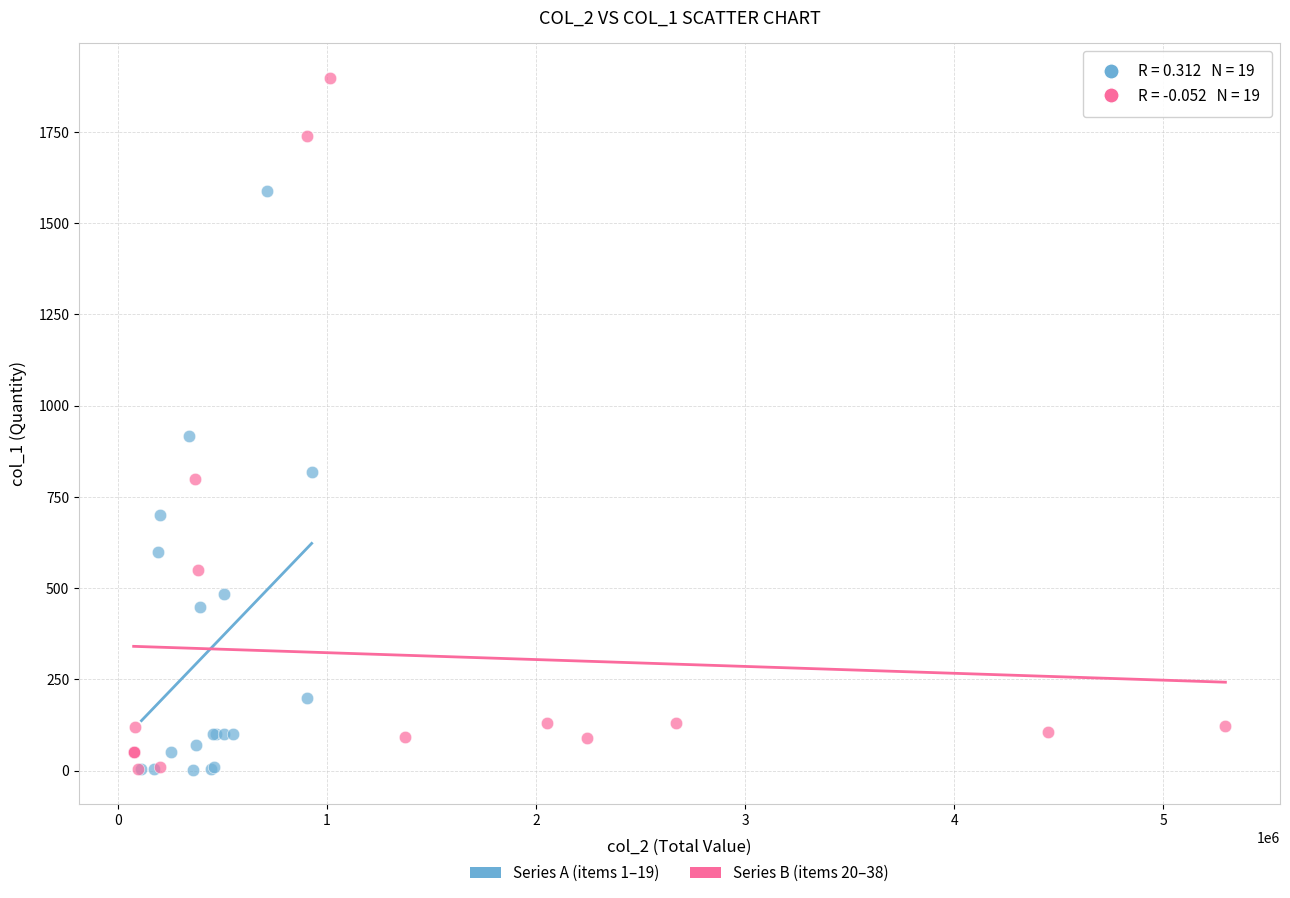

Which series contains the highest Y value?

Series B (items 20–38)